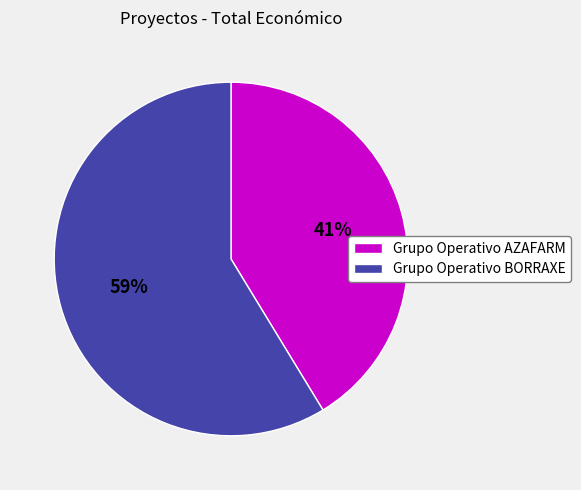

What is the ratio of the value at Grupo Operativo AZAFARM to the value at Grupo Operativo BORRAXE?

0.7